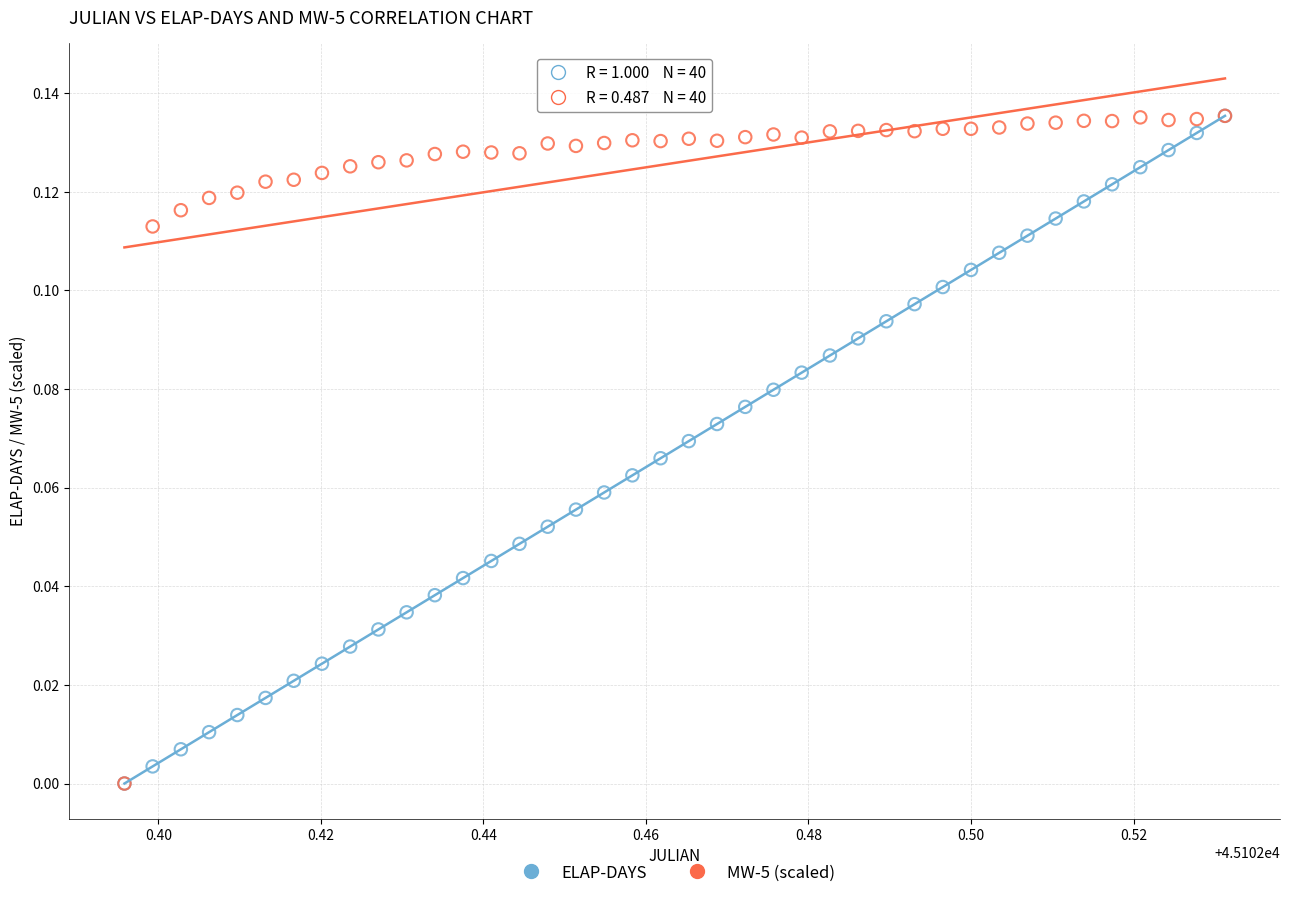

What are all the series names shown in the legend?

ELAP-DAYS, MW-5 (scaled)